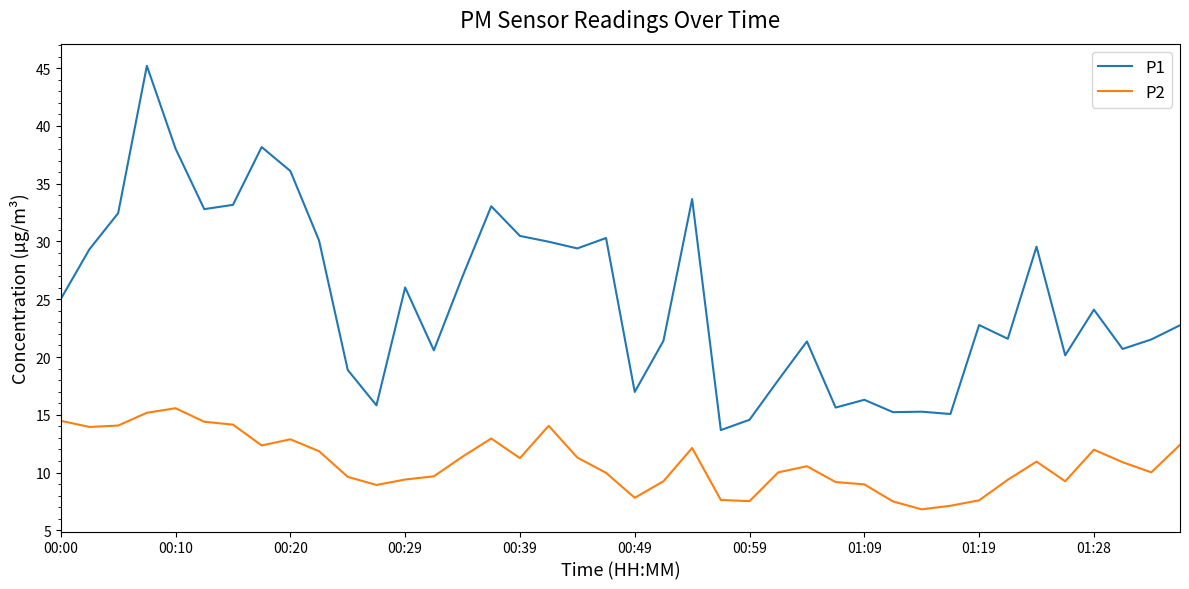

Which series has the widest spread of values?

P1